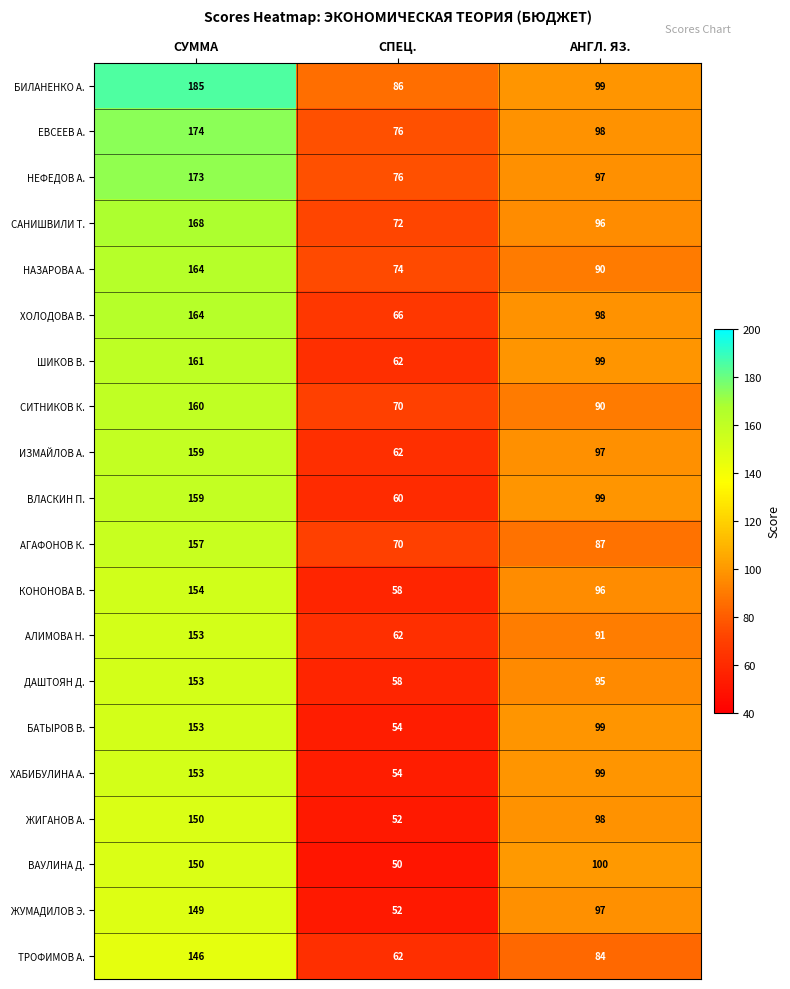

True or false: ДАШТОЯН Д. has a value of 57 at АНГЛ. ЯЗ..

False